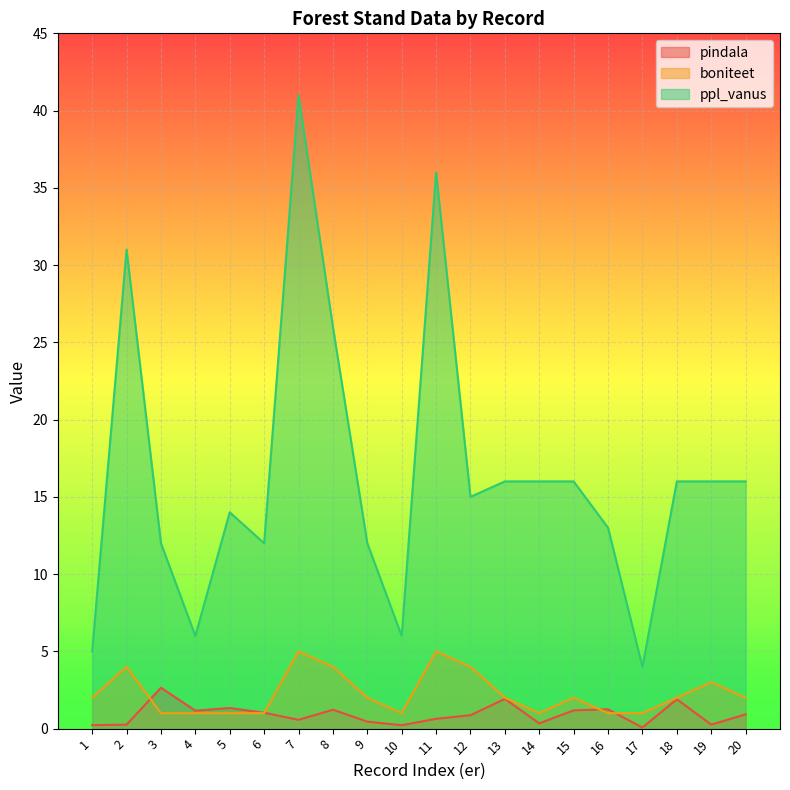

Reading left to right, transcribe all the data shown in this chart.

pindala: 1=0.2	2=0.3	3=2.6	4=1.2	5=1.3	6=1.0	7=0.6	8=1.2	9=0.5	10=0.2	11=0.6	12=0.9	13=1.9	14=0.3	15=1.2	16=1.3	17=0.1	18=1.9	19=0.3	20=0.9
boniteet: 1=2.0	2=4.0	3=1.0	4=1.0	5=1.0	6=1.0	7=5.0	8=4.0	9=2.0	10=1.0	11=5.0	12=4.0	13=2.0	14=1.0	15=2.0	16=1.0	17=1.0	18=2.0	19=3.0	20=2.0
ppl_vanus: 1=5.0	2=31.0	3=12.0	4=6.0	5=14.0	6=12.0	7=41.0	8=26.0	9=12.0	10=6.0	11=36.0	12=15.0	13=16.0	14=16.0	15=16.0	16=13.0	17=4.0	18=16.0	19=16.0	20=16.0